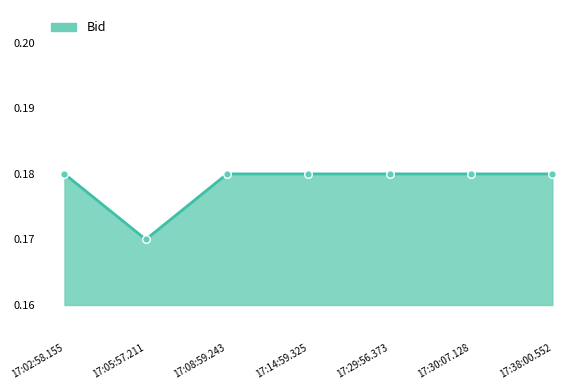

Between 17:05:57.211 and 17:14:59.325, which is larger?

17:14:59.325